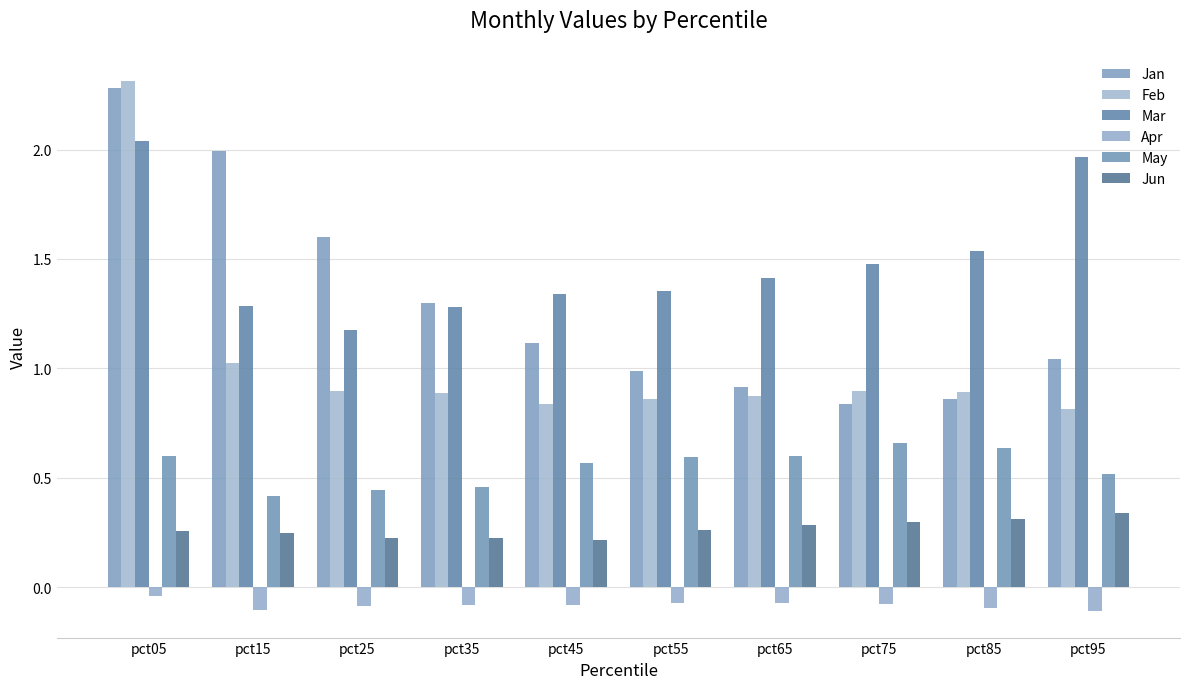

What is the value of the Apr bar at the 4th from the left?

-0.1